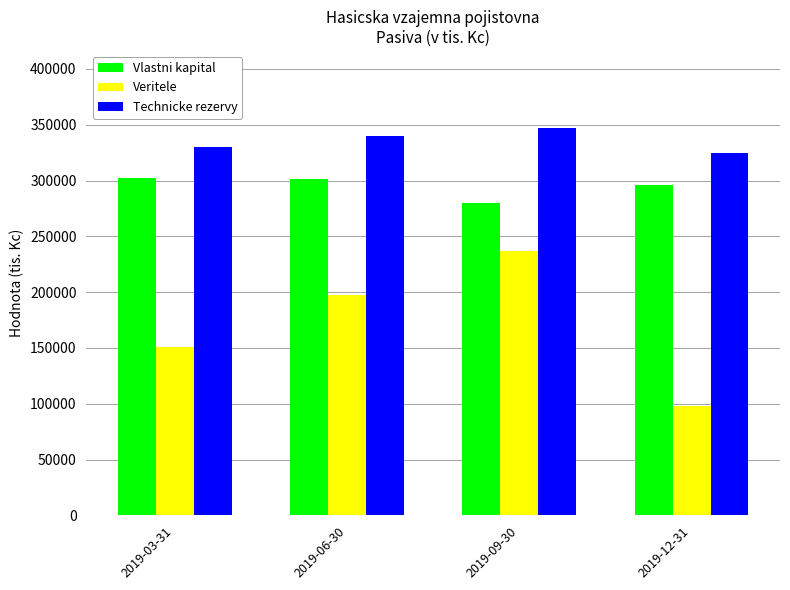

What is the label of the 1st bar from the left?

2019-03-31